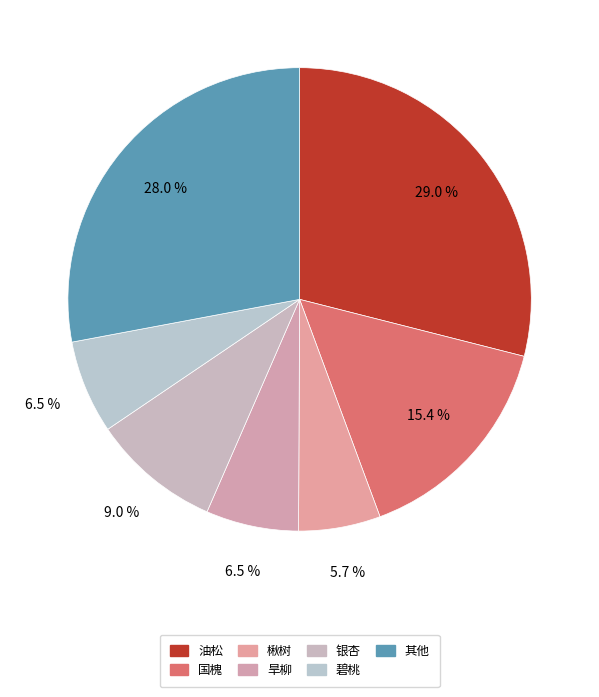

Is there a majority slice in this chart?

No